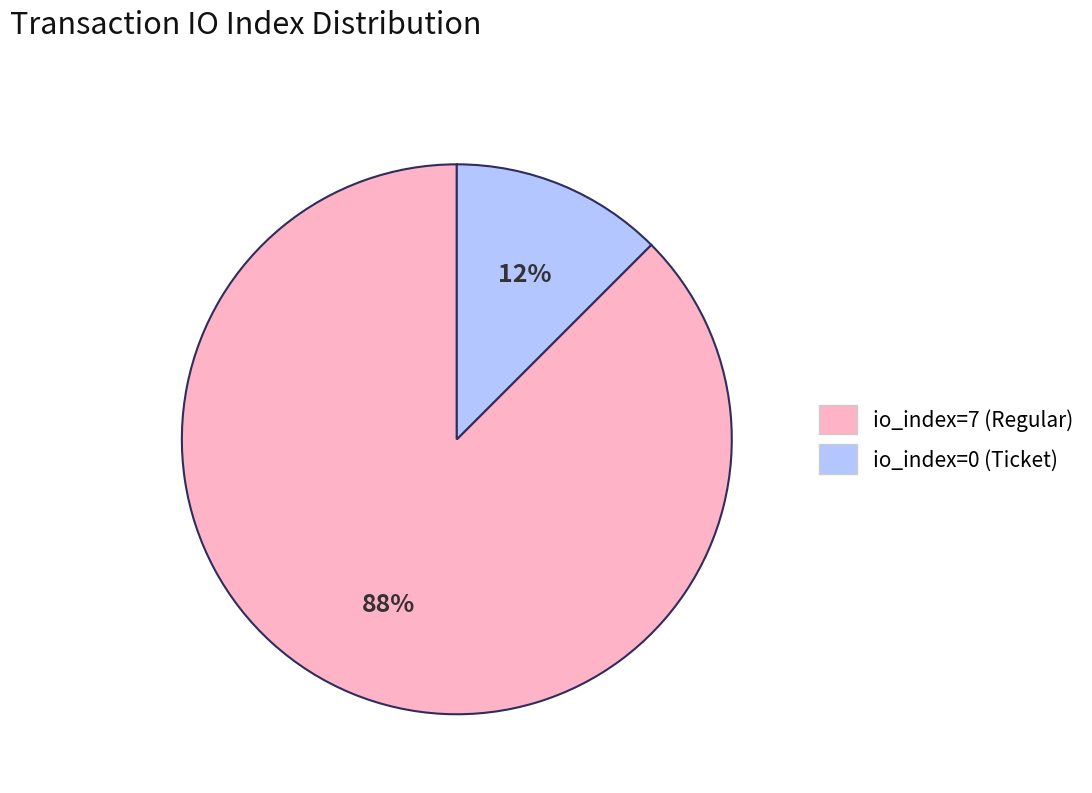

Combined, do io_index=7 (Regular) and io_index=0 (Ticket) account for over 50%?

Yes